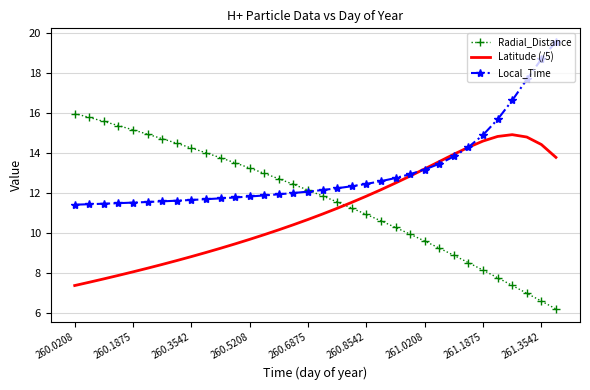

What is the greatest value displayed?

19.6